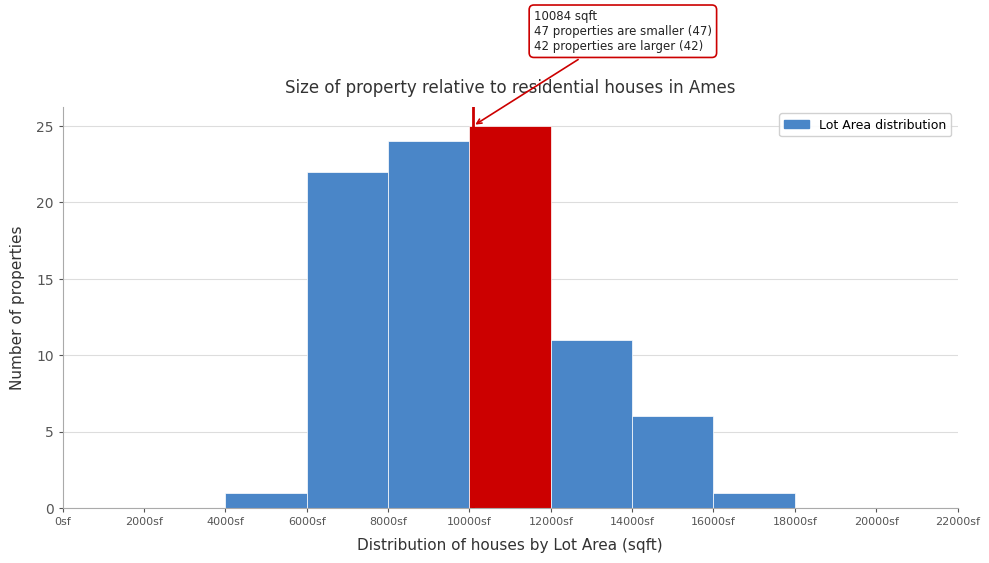

Over which range of the x-axis is the bar tallest?

10000 to 12000